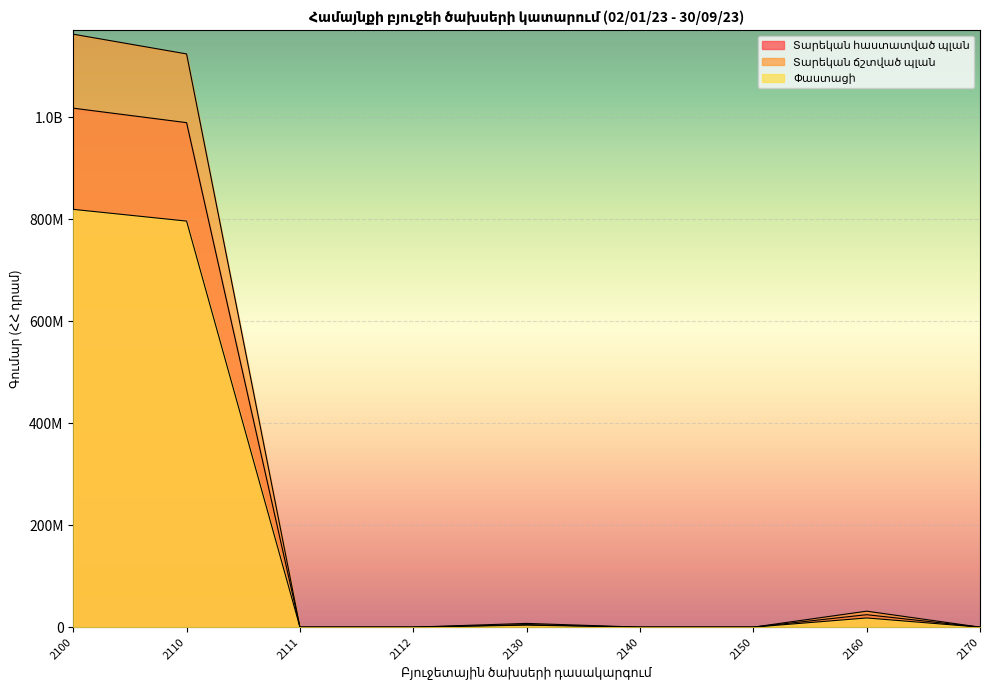

What is the difference between the Տարեկան հաստատված պլան values at 2170 and 2160?

24430000.0